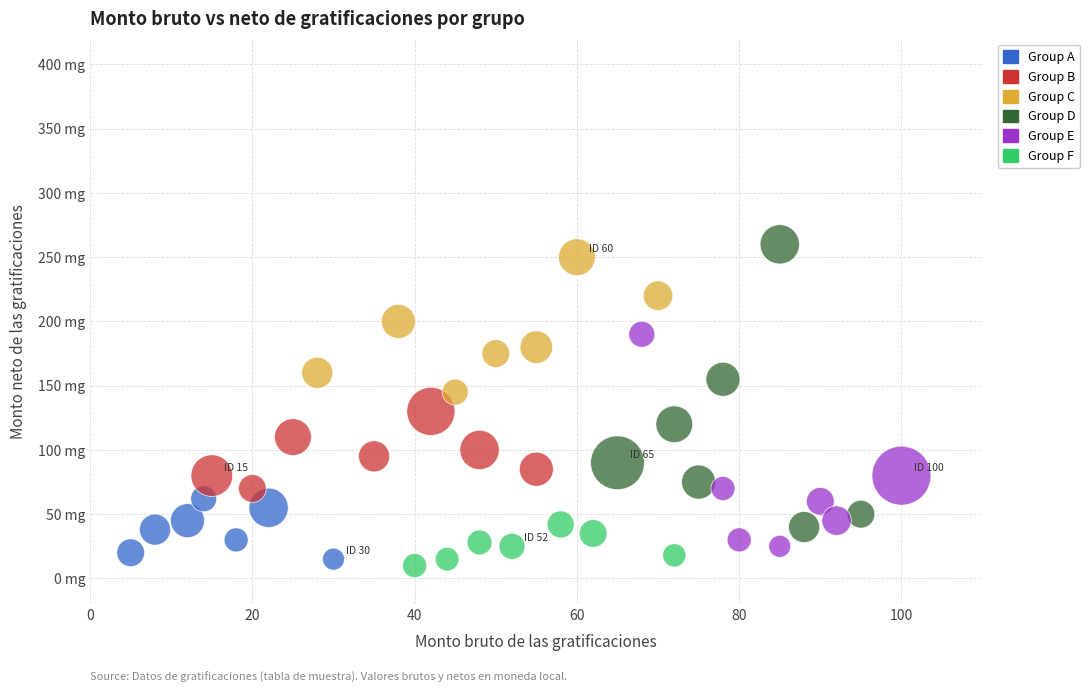

What are all the series names shown in the legend?

Group A, Group B, Group C, Group D, Group E, Group F